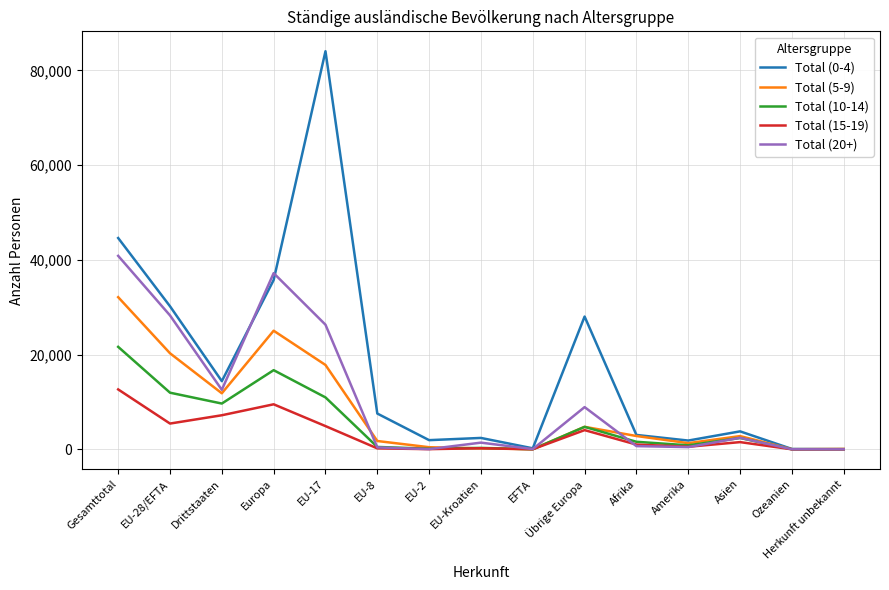

Read the Total (15-19) value at Amerika, to the nearest 100.

600